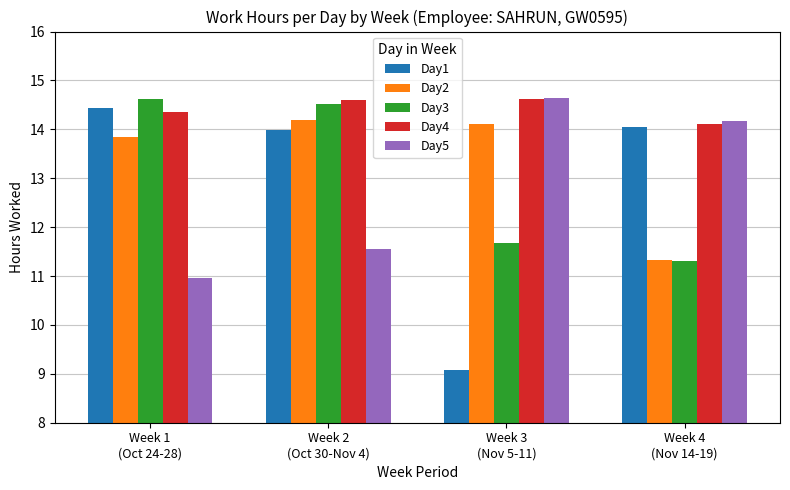

What is the average value of the Day3 series?

13.0